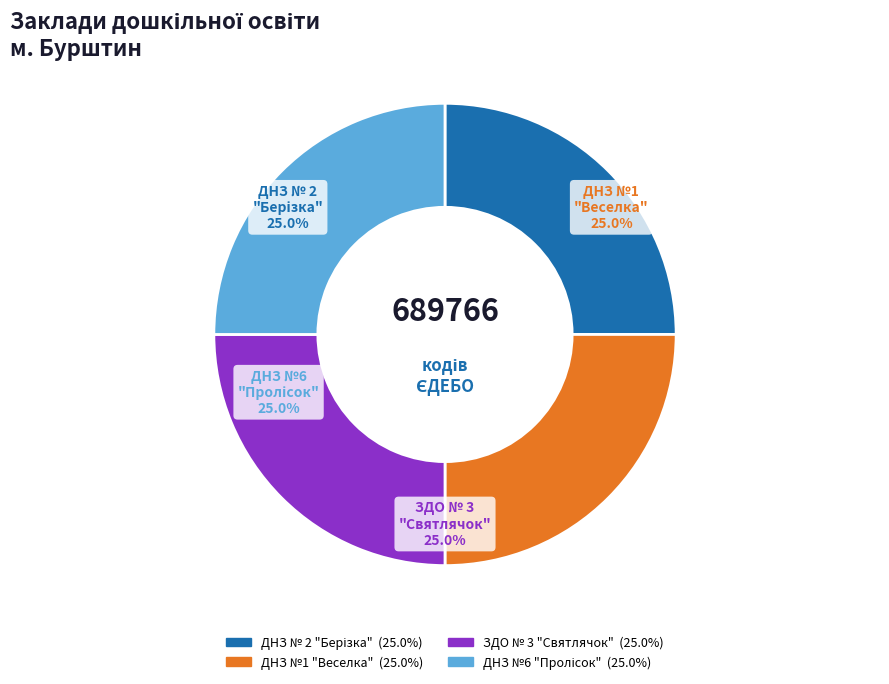

Is there any slice that represents more than half of the pie?

No